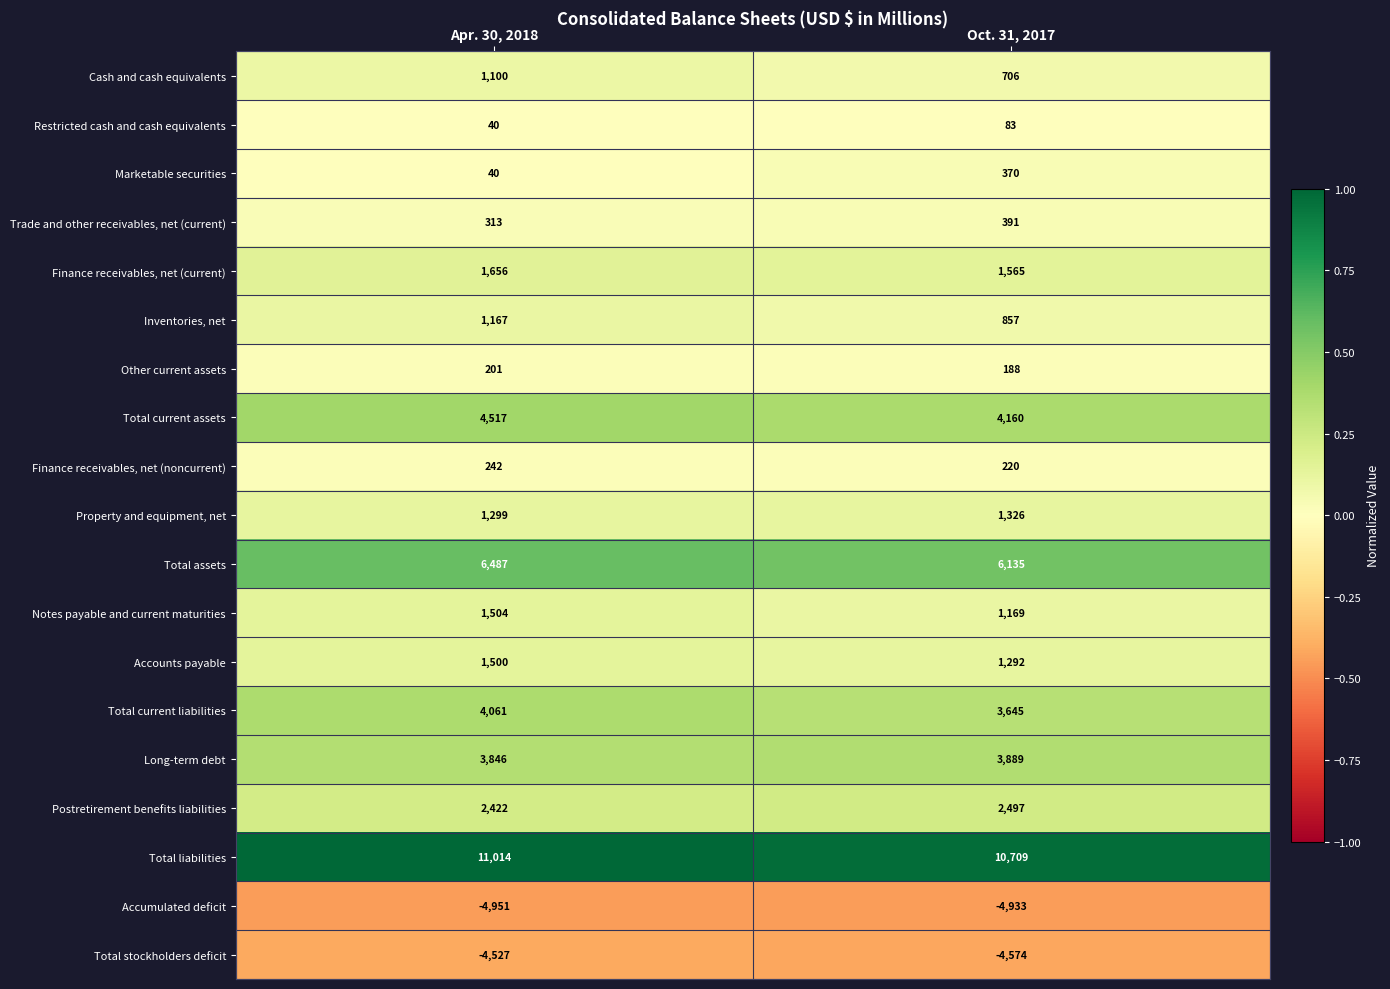

At Oct. 31, 2017, list the series in order from smallest to largest.

Accumulated deficit, Total stockholders deficit, Restricted cash and cash equivalents, Other current assets, Finance receivables, net (noncurrent), Marketable securities, Trade and other receivables, net (current), Cash and cash equivalents, Inventories, net, Notes payable and current maturities, Accounts payable, Property and equipment, net, Finance receivables, net (current), Postretirement benefits liabilities, Total current liabilities, Long-term debt, Total current assets, Total assets, Total liabilities